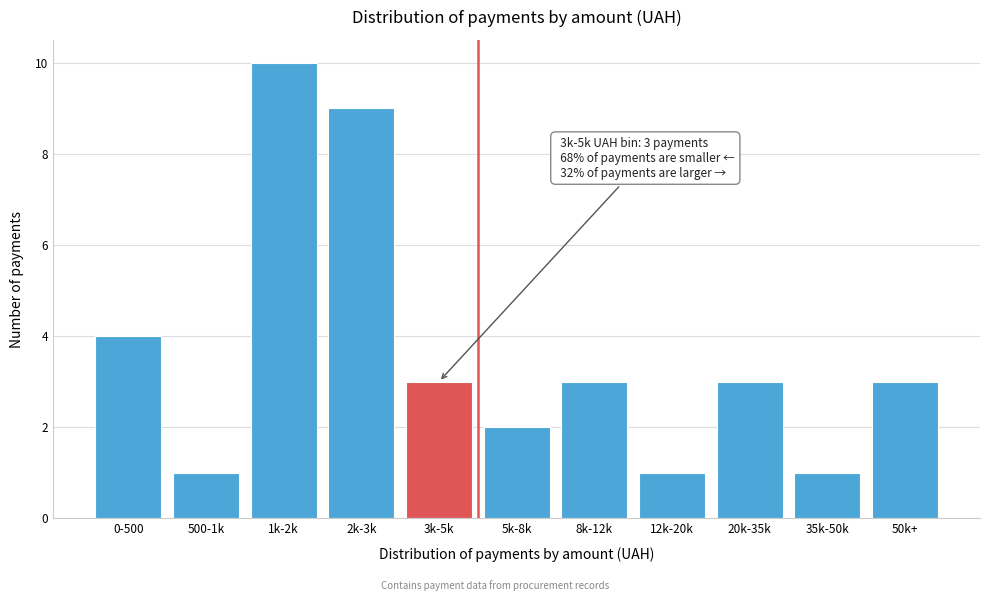

Reading left to right, transcribe all the data shown in this chart.

0-500=4	500-1k=1	1k-2k=10	2k-3k=9	3k-5k=3	5k-8k=2	8k-12k=3	12k-20k=1	20k-35k=3	35k-50k=1	50k+=3